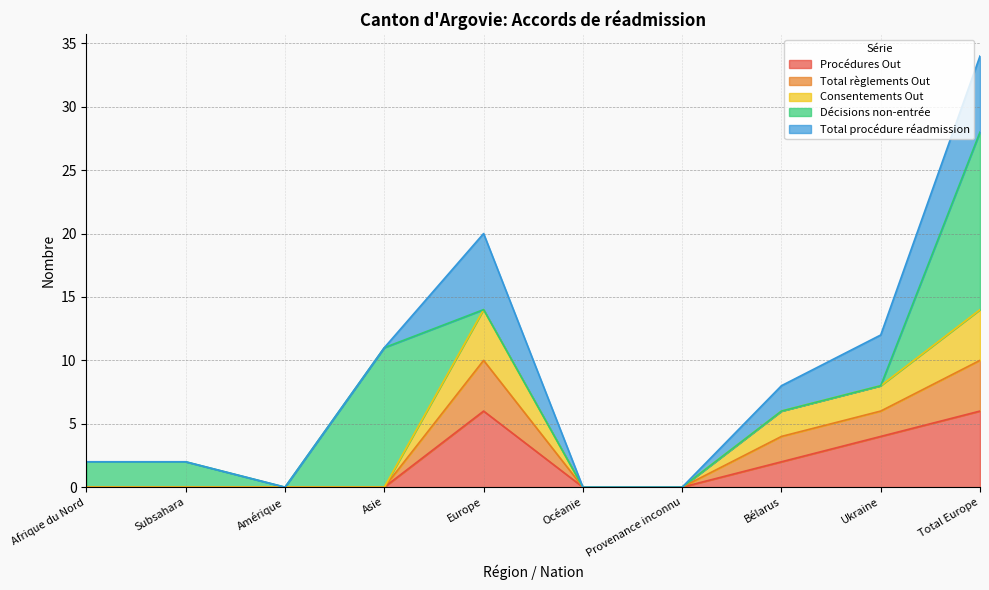

At which label does Total règlements Out reach its minimum?

Afrique du Nord